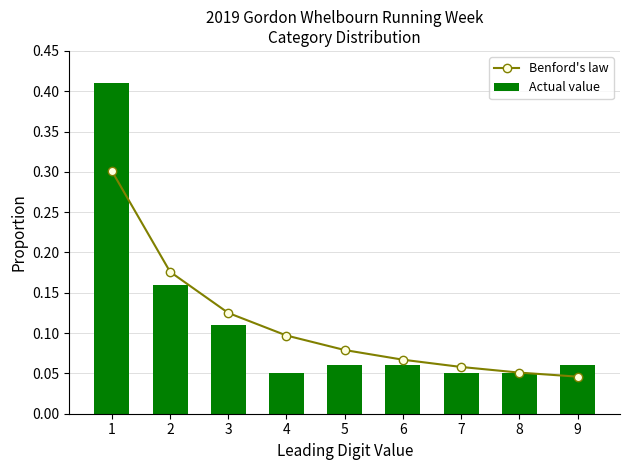

Which series changed the most between 1 and 2?

Actual value